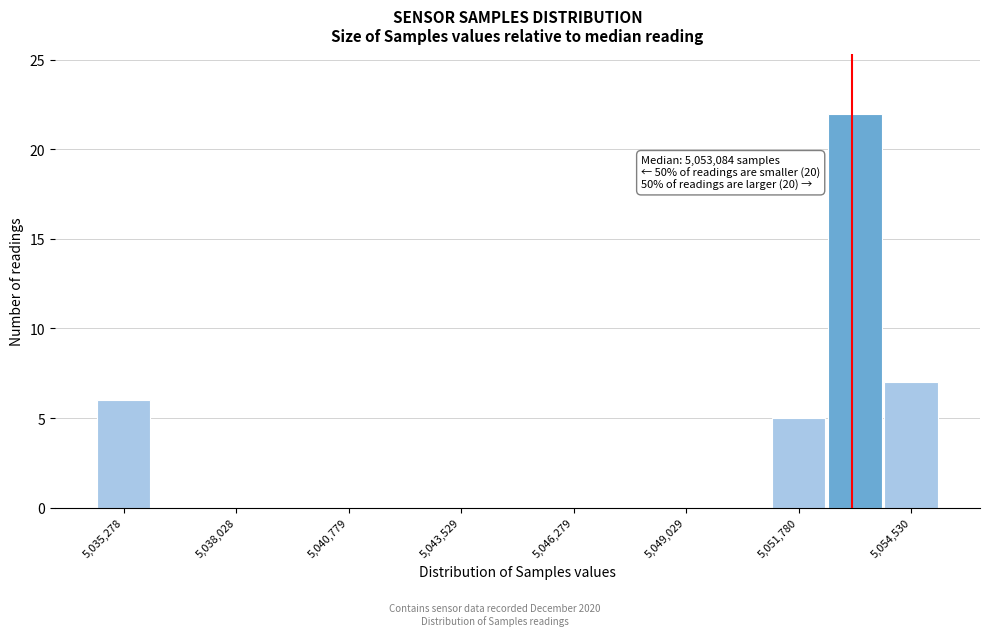

Around what value on the x-axis is the tallest bar? Give the approximate position of its centre, as read against the axis.

5053000